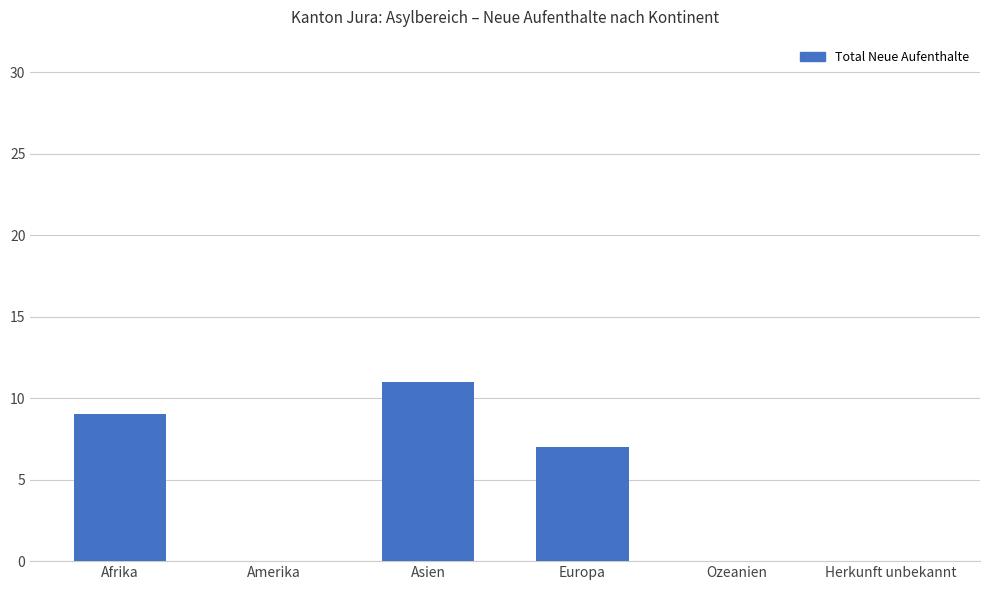

What is the change in value from Amerika to Europa?

+7